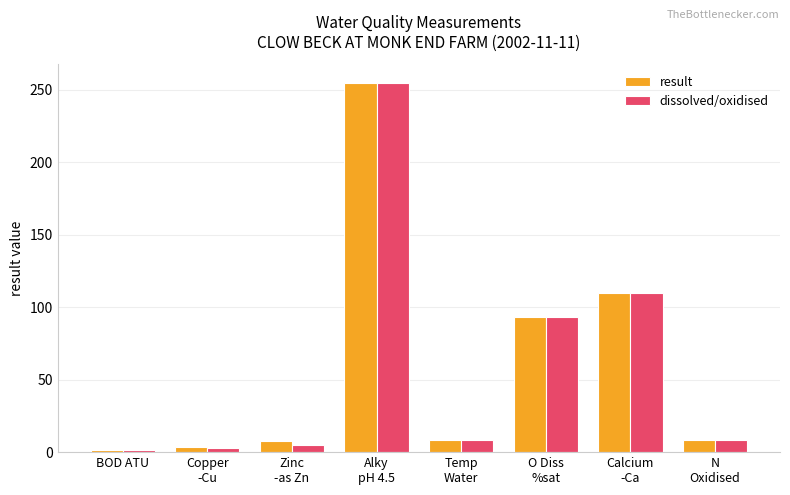

How many data points in dissolved/oxidised are above 8?

5